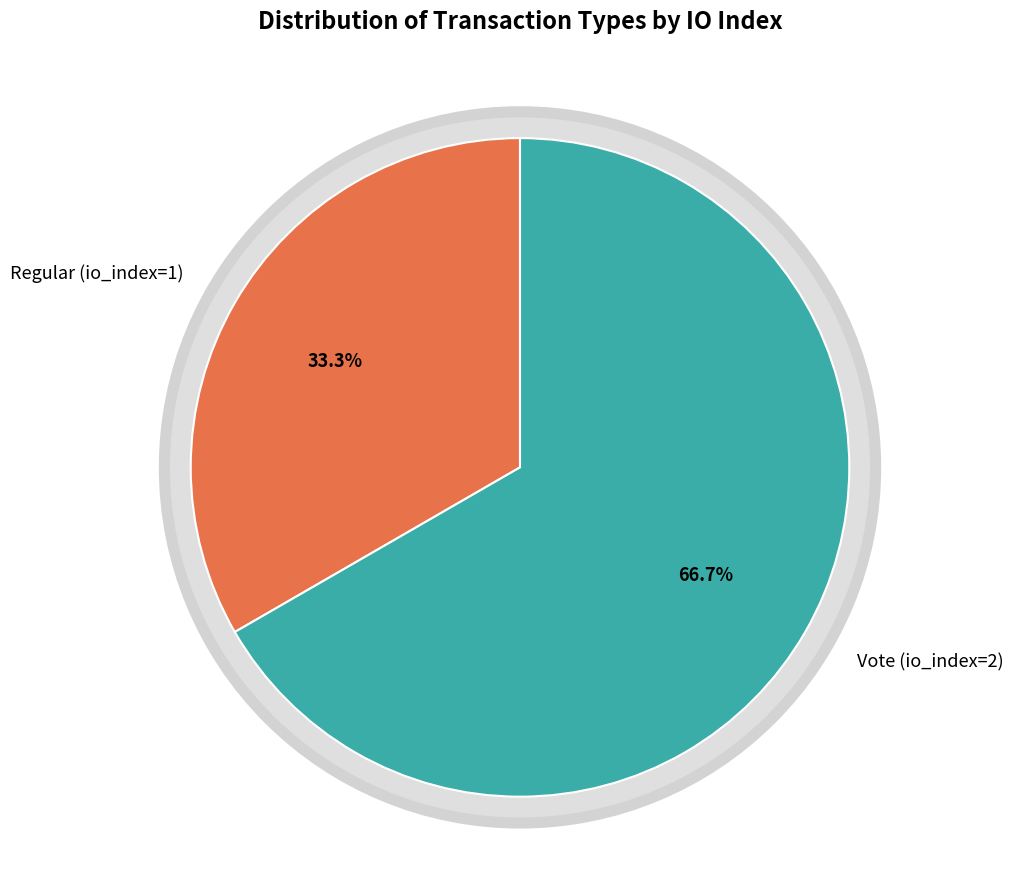

Rank the categories by value from highest to lowest.

Vote (io_index=2), Regular (io_index=1)